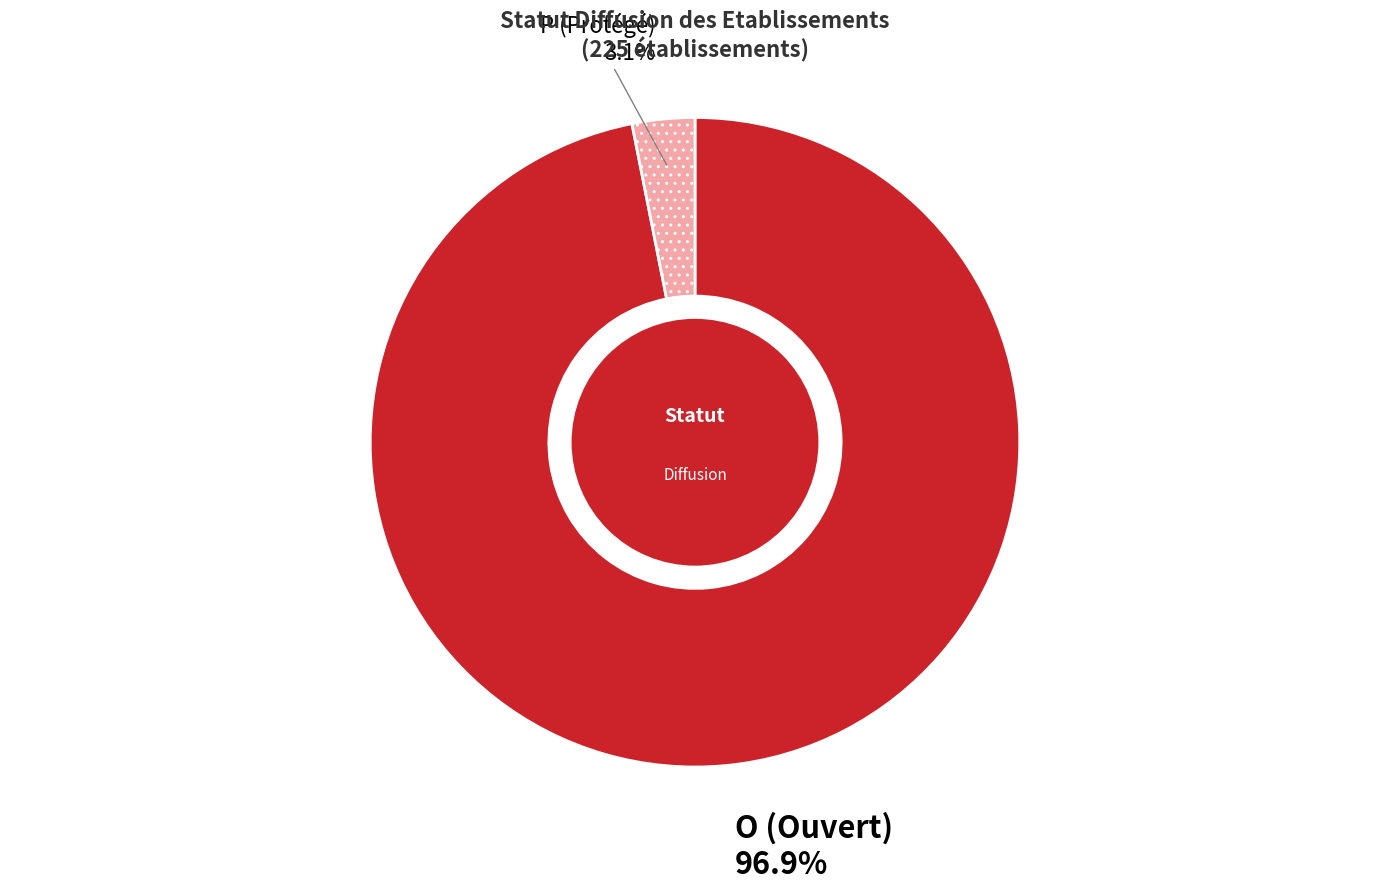

To the nearest percent, what portion does P represent?

3%